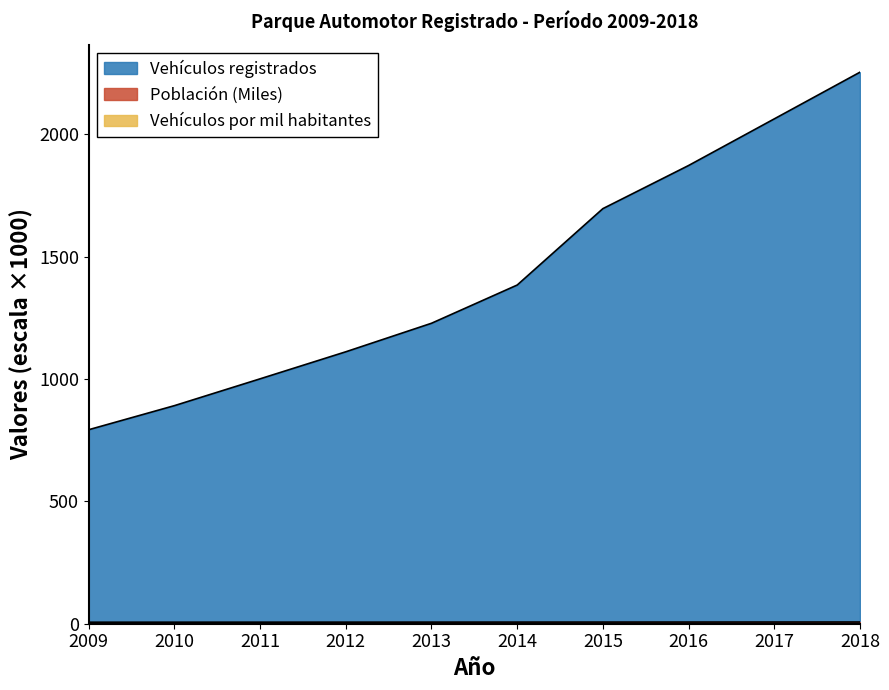

Which series has the largest range (max minus min)?

Vehículos registrados